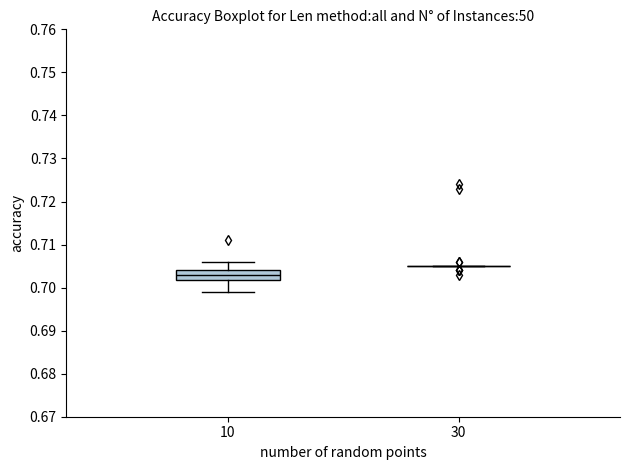

Reading left to right, transcribe this box plot: for each box, give where its median line is, the range the box spans, and where its two whiskers end, as read against the y-axis. The values are not printed on the chart, so give them approximately, as read against the axis.

10: median 0.703, box 0.702 to 0.704, whiskers 0.699 to 0.706
30: box collapsed to a line at 0.705, whiskers 0.705 to 0.705